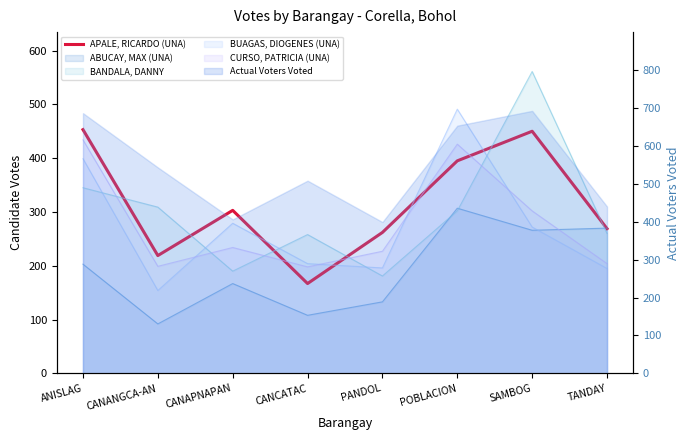

At which label is the value closest to 310?

CANAPNAPAN